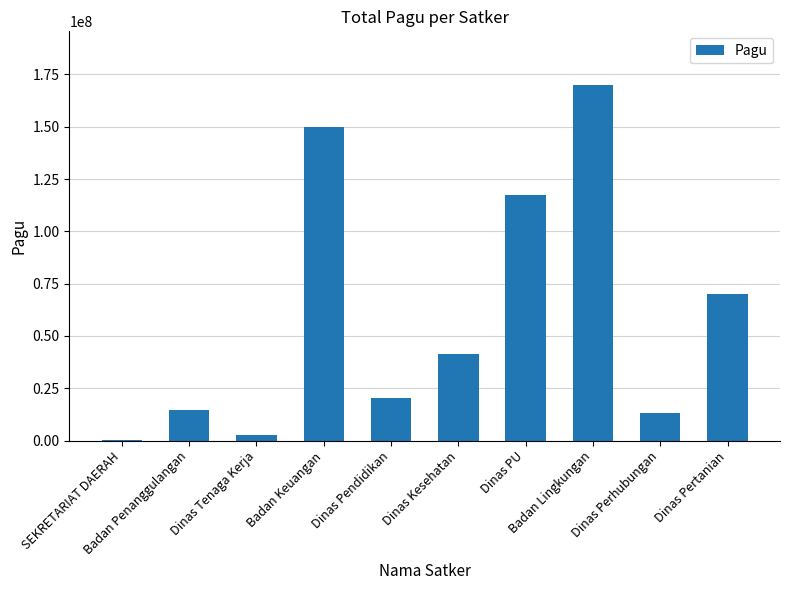

Is it true that the value at Badan Lingkungan is 68002397?

False